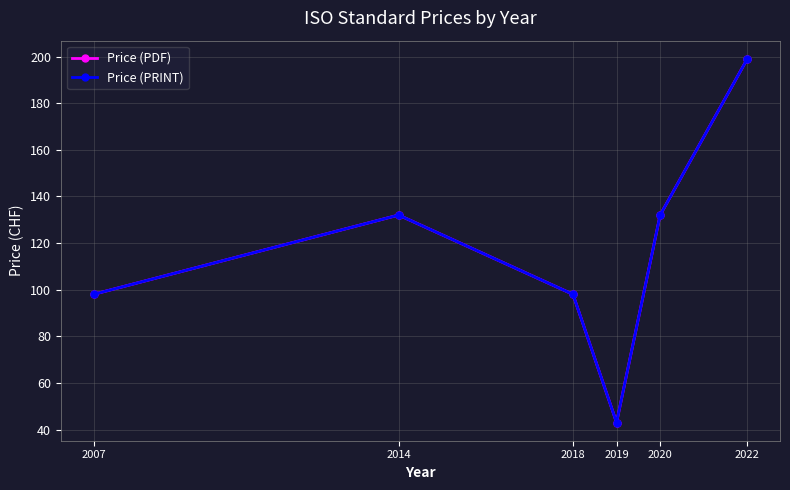

What is the value of the Price (PRINT) point at the 1st from the left?

98